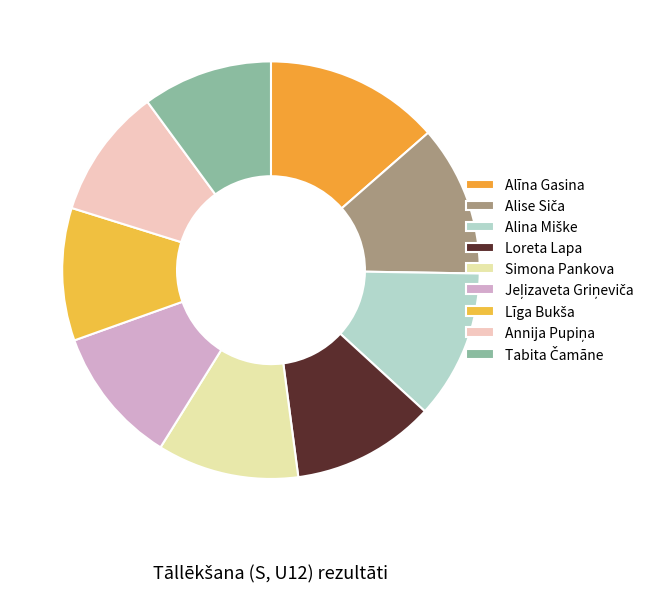

Is it true that Jeļizaveta Griņeviča is 1% of the pie?

False